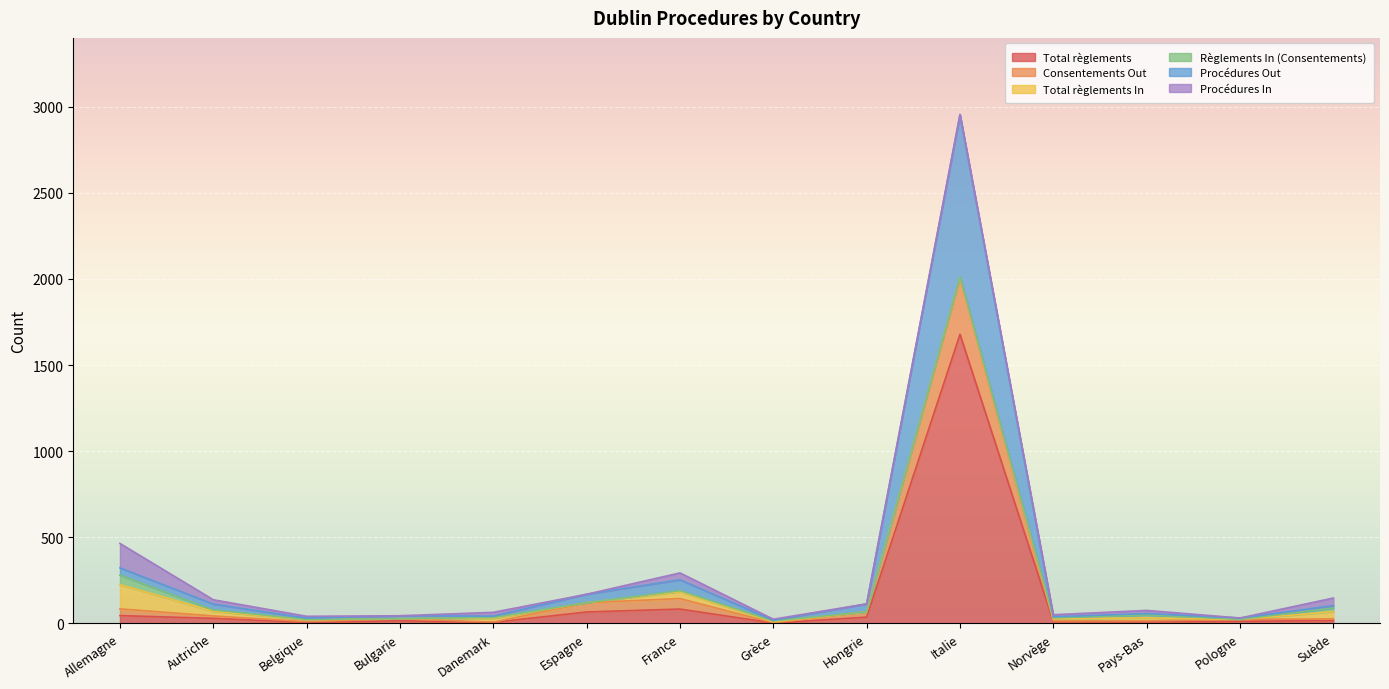

Which category has the highest value in the Total règlements series?

Italie